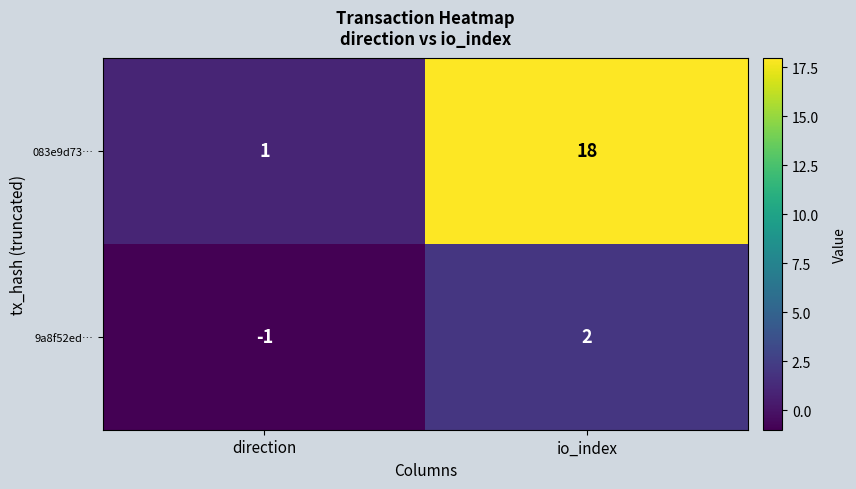

The value of 9a8f52ed… at direction is -1. True or false?

True